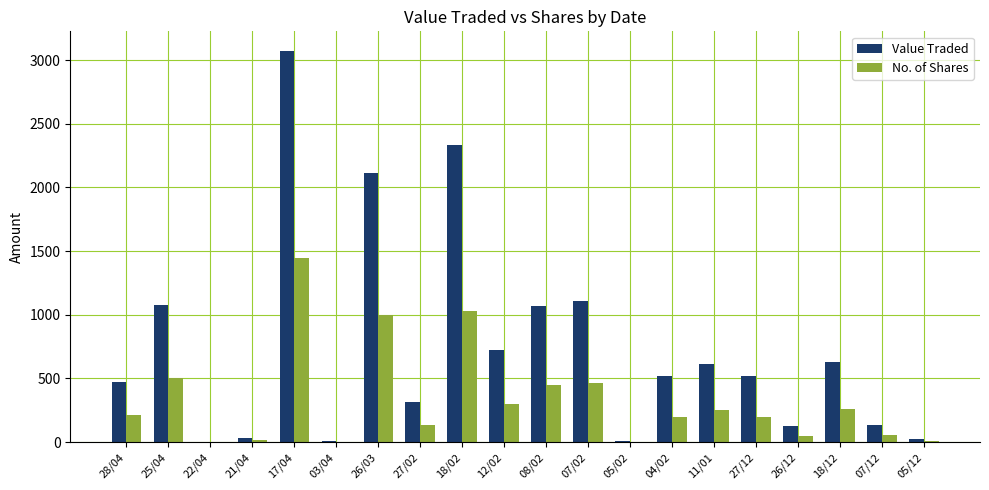

Between 12/02 and 08/02, which series saw the biggest shift?

Value Traded